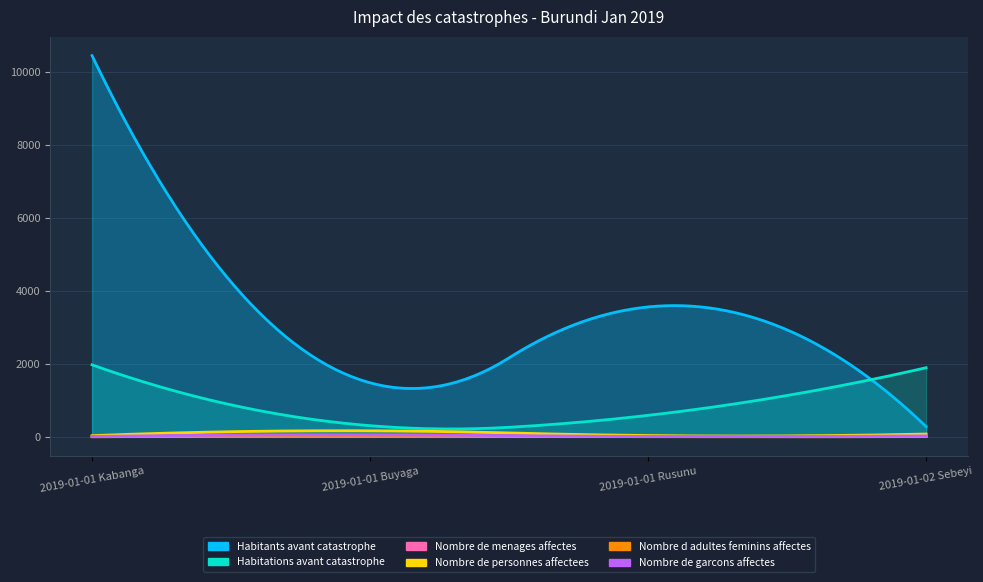

True or false: Nombre de personnes affectees and Habitations avant catastrophe intersect in this chart.

False